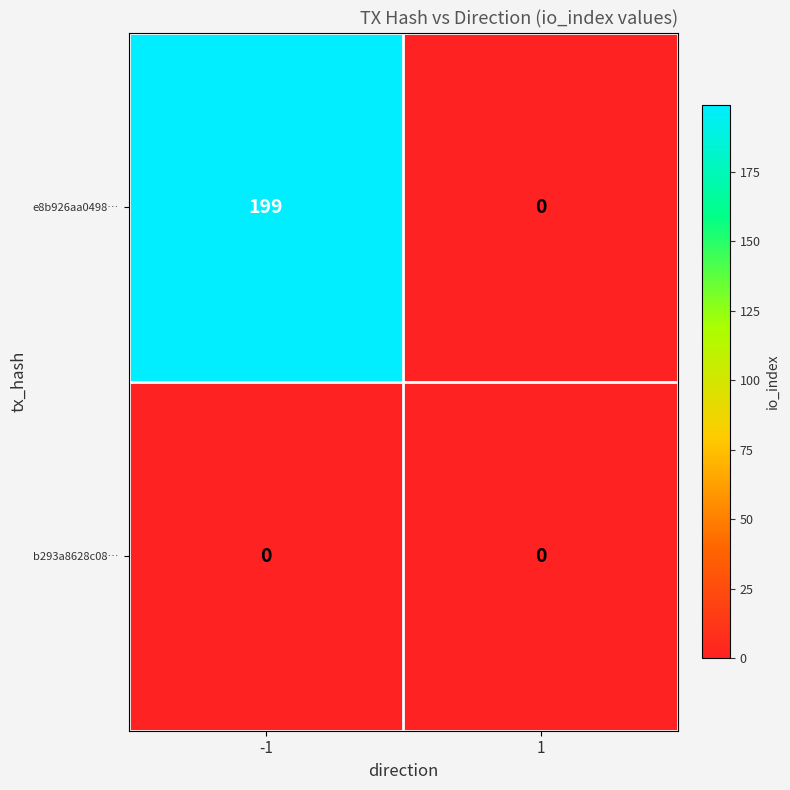

Reading right to left, transcribe all the data shown in this chart.

e8b926aa0498…: 1=0	-1=199
b293a8628c08…: 1=0	-1=0